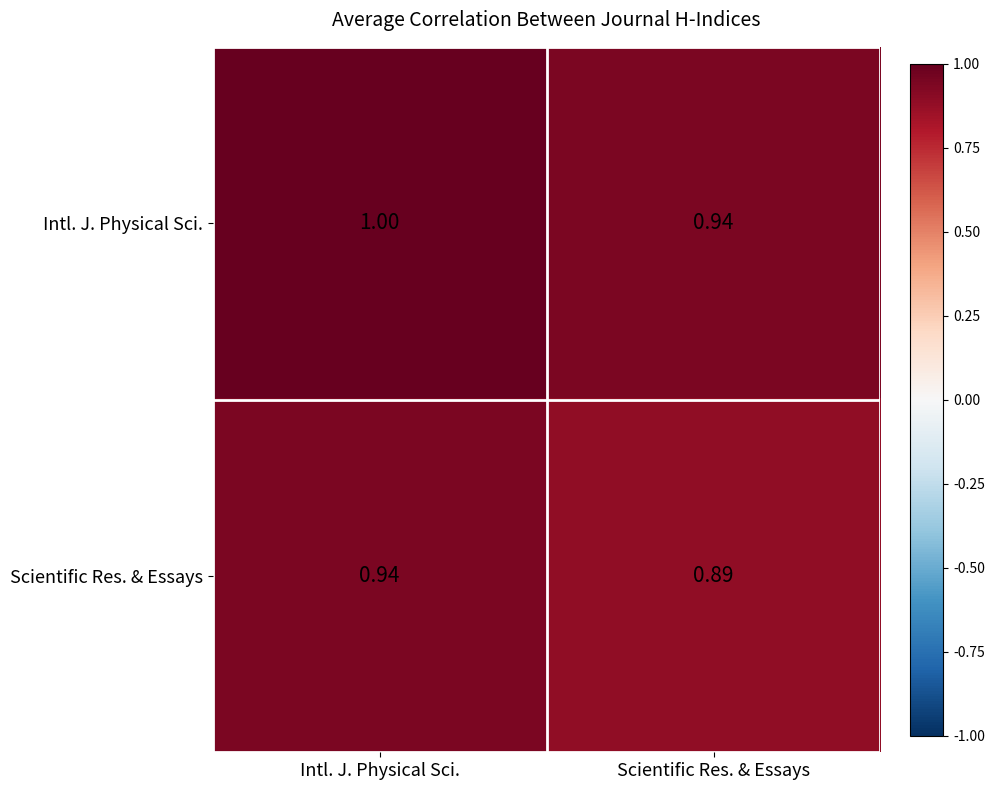

Which category has the lowest value in the Intl. J. Physical Sci. series?

Scientific Res. & Essays